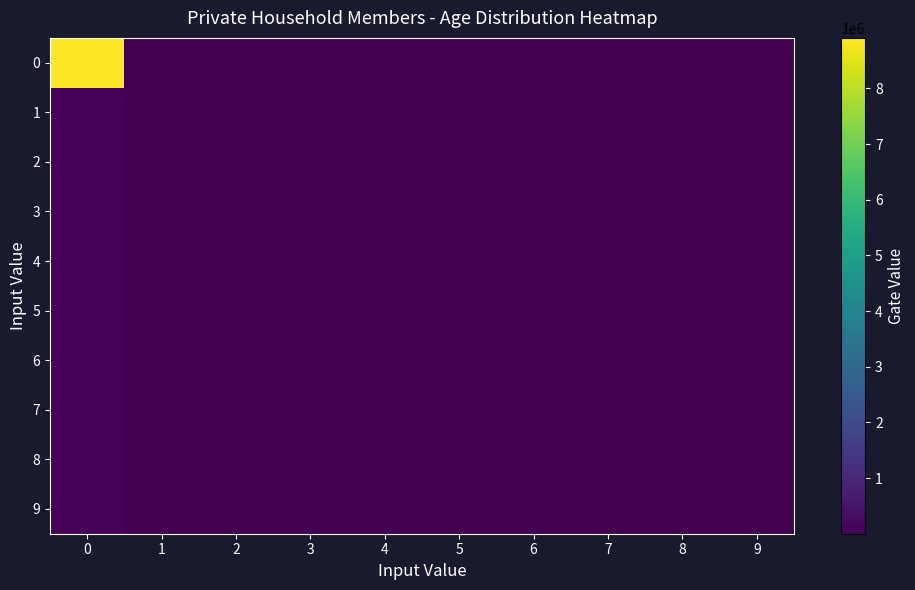

Reading left to right, list all the values displayed in this chart.

0: 0=8907559	1=244	2=666	3=759	4=863	5=8474	6=18102	7=22811	8=27017	9=32149
1: 0=77359	1=1	2=1	3=6	4=27	5=73	6=169	7=288	8=446	9=656
2: 0=76863	1=2	2=1	3=2	4=17	5=55	6=118	7=208	8=345	9=487
3: 0=78207	1=5	2=1	3=1	4=6	5=18	6=57	7=137	8=243	9=359
4: 0=77123	1=4	2=1	3=7	4=21	5=68	6=132	7=244	8=443	9=597
5: 0=76591	1=4	2=1	3=1	4=9	5=26	6=70	7=144	8=287	9=435
6: 0=75493	1=9	2=1	3=1	4=6	5=34	6=77	7=169	8=272	9=459
7: 0=78145	1=13	2=1	3=1	4=3	5=21	6=44	7=92	8=200	9=311
8: 0=78834	1=17	2=2	3=2	4=1	5=7	6=12	7=51	8=91	9=217
9: 0=80054	1=17	2=1	3=1	4=1	5=2	6=9	7=9	8=24	9=65